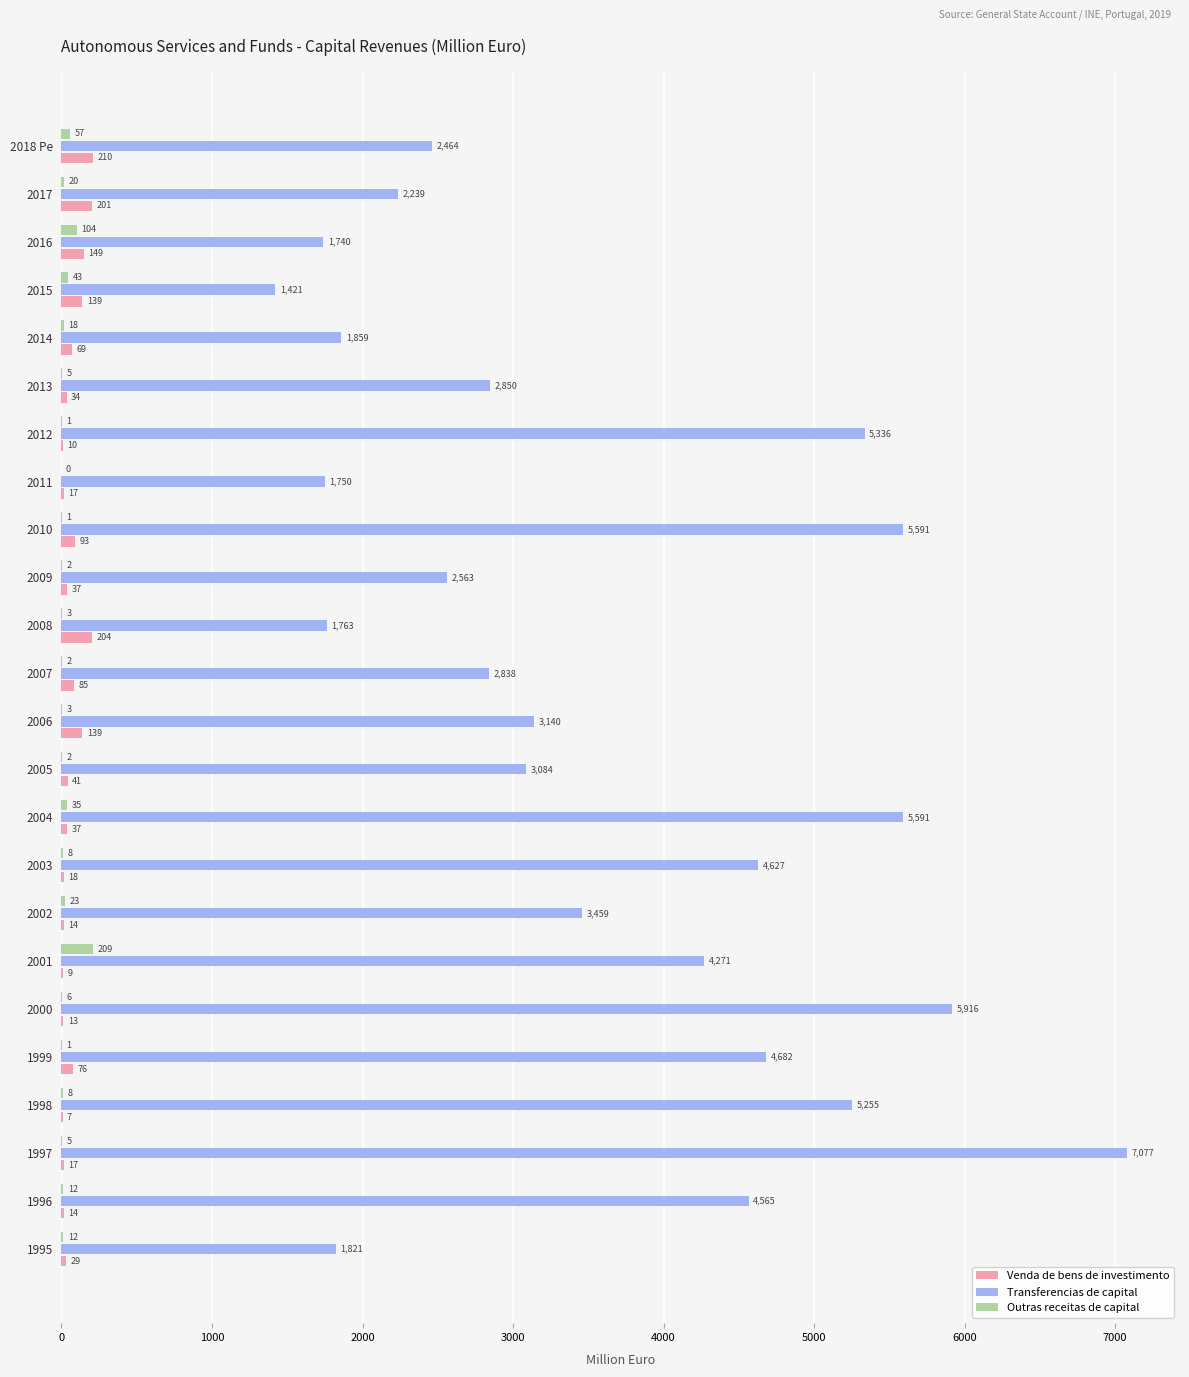

Which series changed the most between 1996 and 2006?

Transferencias de capital